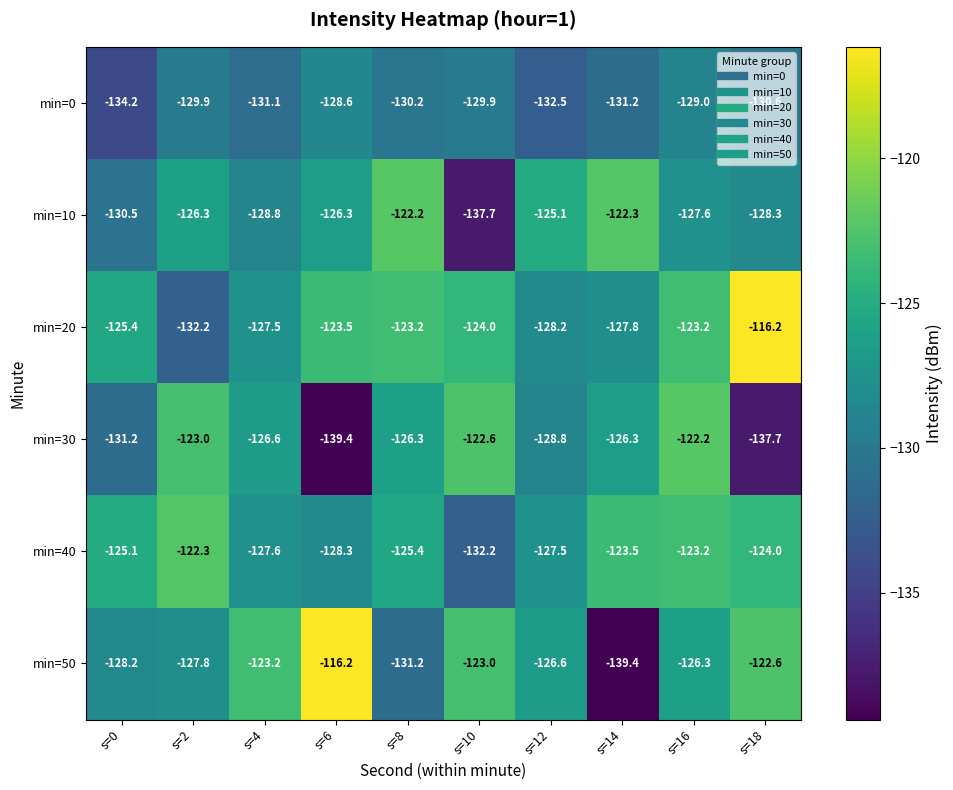

At which category is the sum across all series the highest?

s=16